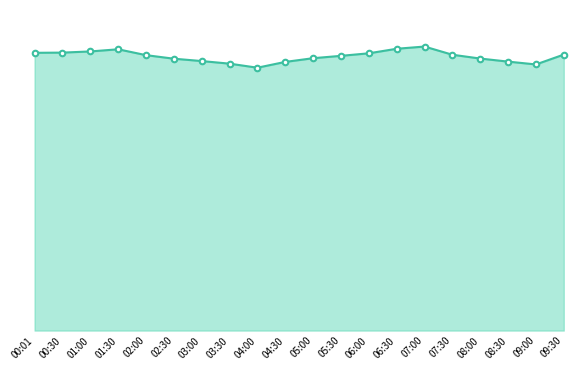

List the labels in order of value, largest first.

07:00, 06:30, 01:30, 01:00, 00:30, 00:01, 06:00, 09:30, 07:30, 02:00, 05:30, 05:00, 08:00, 02:30, 03:00, 08:30, 04:30, 03:30, 09:00, 04:00